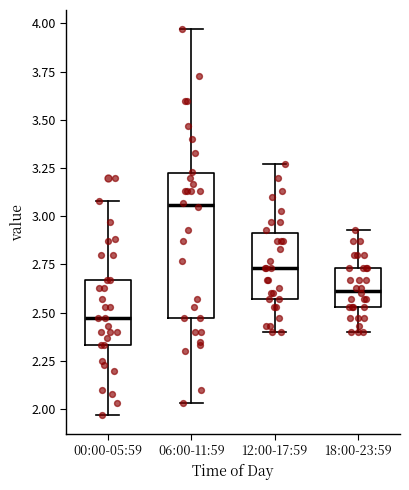

Which box's median line is the highest?

06:00-11:59